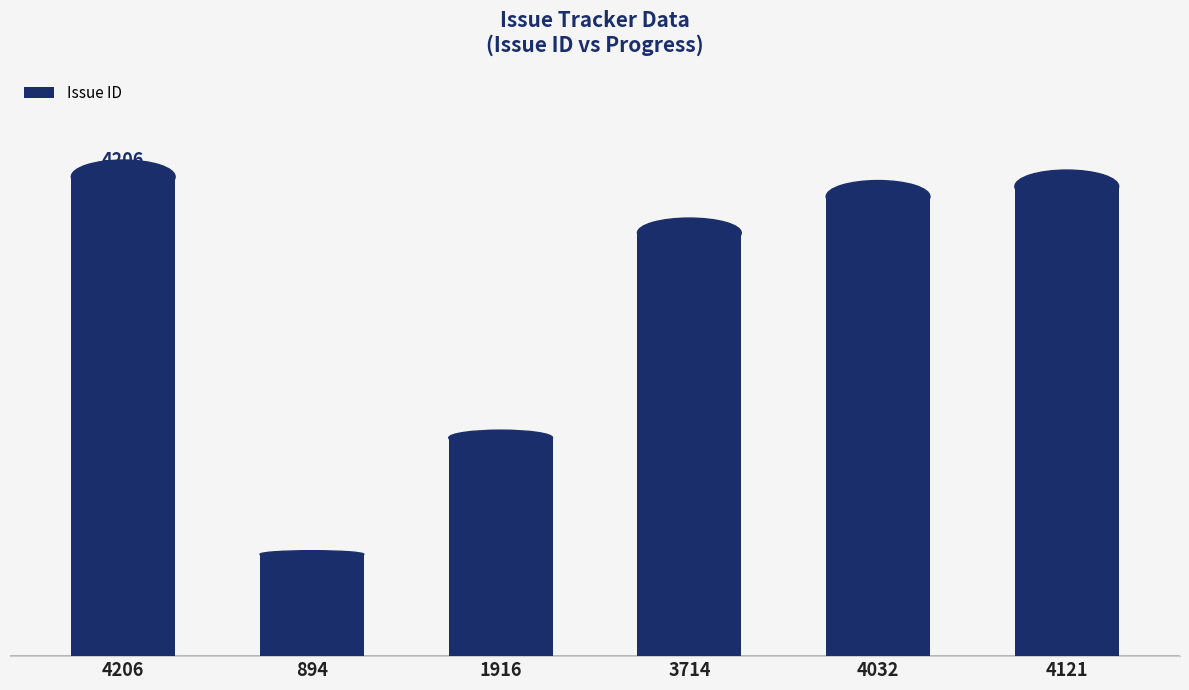

Are the bars horizontal?

No